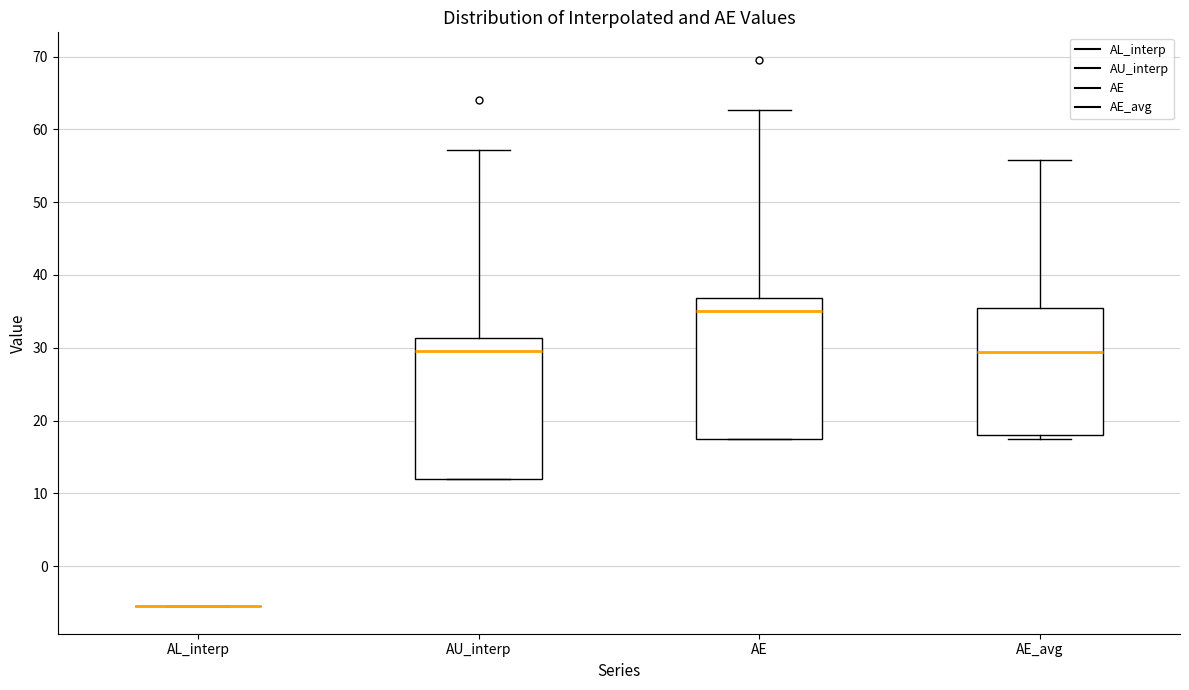

Reading left to right, read every box against the y-axis: the position of its median line, the range the box covers, and the ends of its whiskers. The values are not printed on the chart, so give them approximately, as read against the axis.

AL_interp: box collapsed to a line at -6, whiskers -6 to -6
AU_interp: median 30, box 12 to 31, whiskers 12 to 57
AE: median 35, box 18 to 37, whiskers 18 to 63
AE_avg: median 29, box 18 to 35, whiskers 18 (just below the box's lower edge) to 56